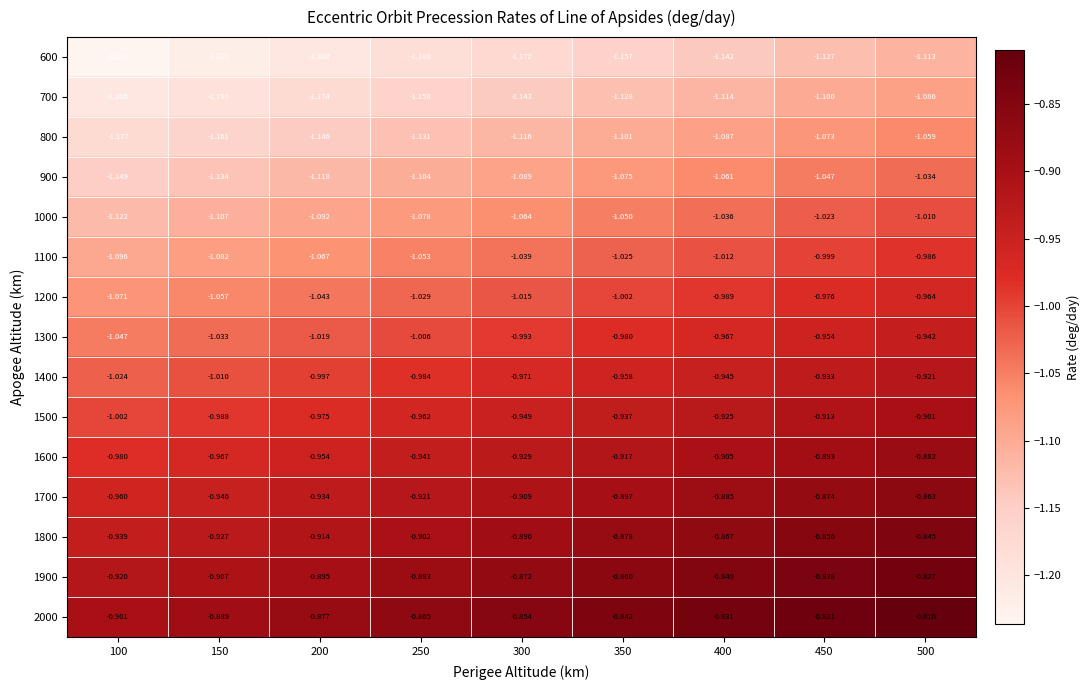

Is the value of 700 at 250 greater than the value of 900 at 100?

No